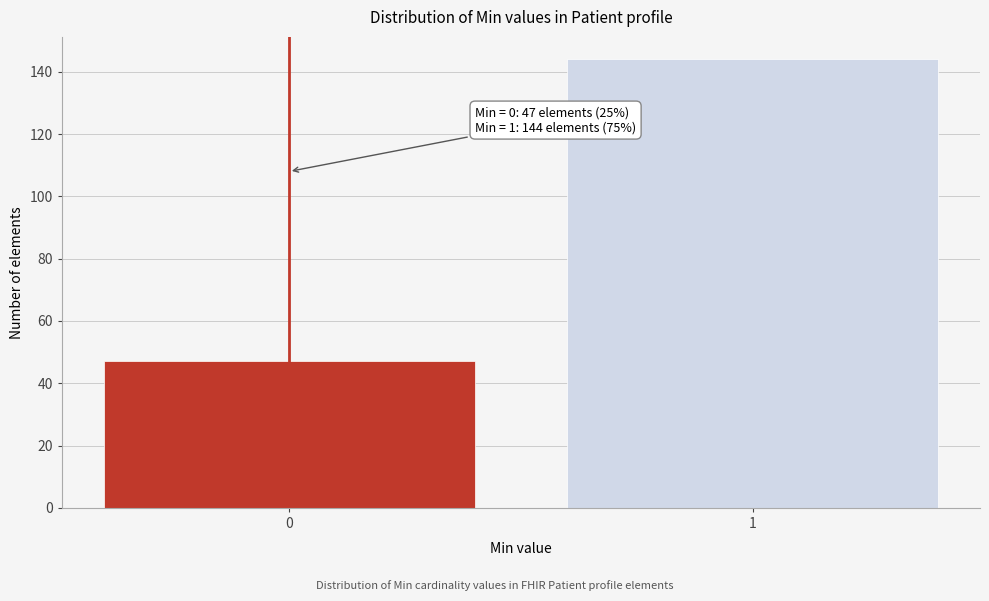

Reading left to right, transcribe all the data shown in this chart.

0=47	1=144